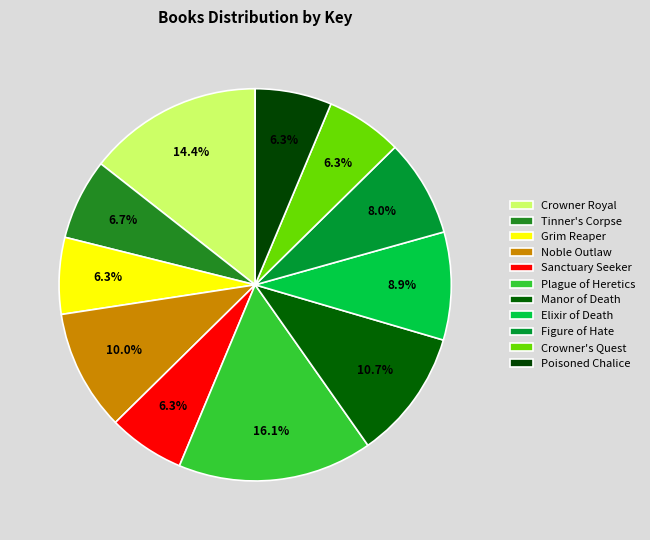

Combined, do Sanctuary Seeker and Figure of Hate account for over 50%?

No